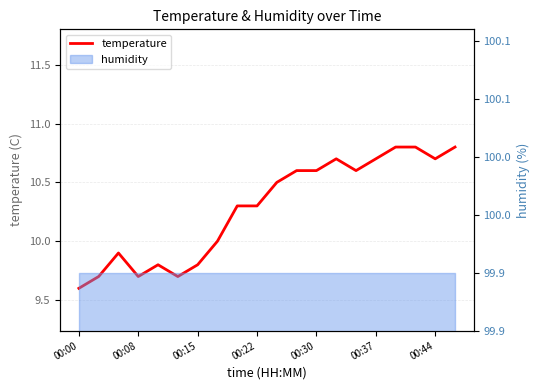

Does the chart display data point markers on the line(s)?

No